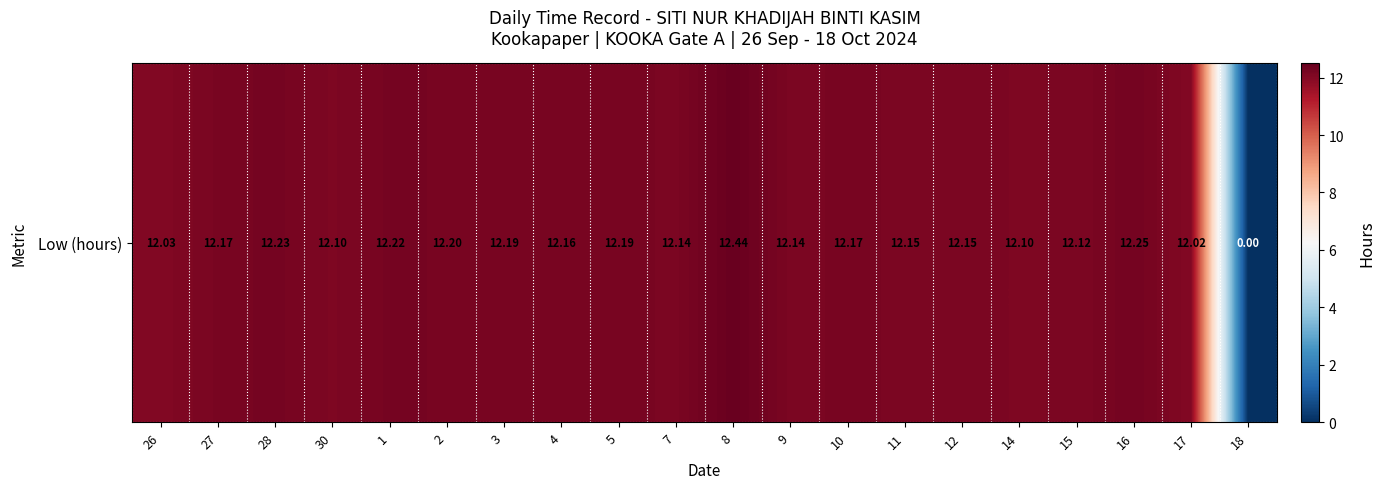

What is the sum of all values?

231.2